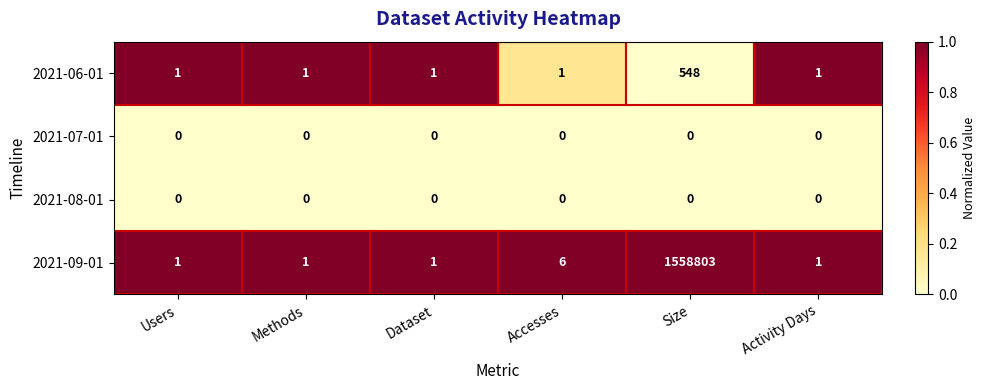

Which series has the largest range (max minus min)?

2021-09-01